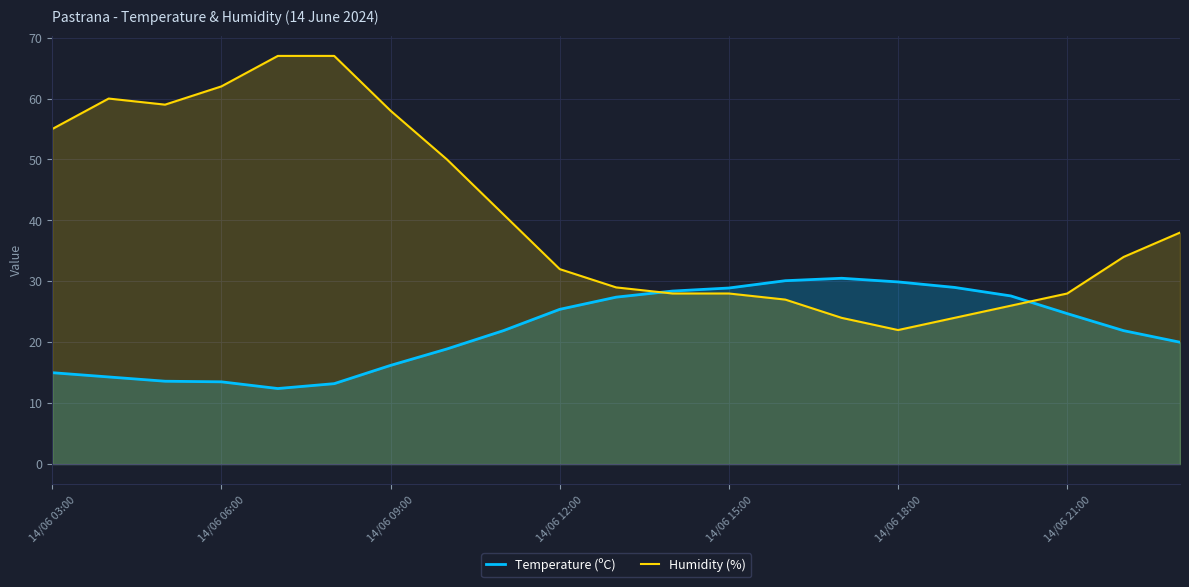

How many lines are shown in the chart?

2